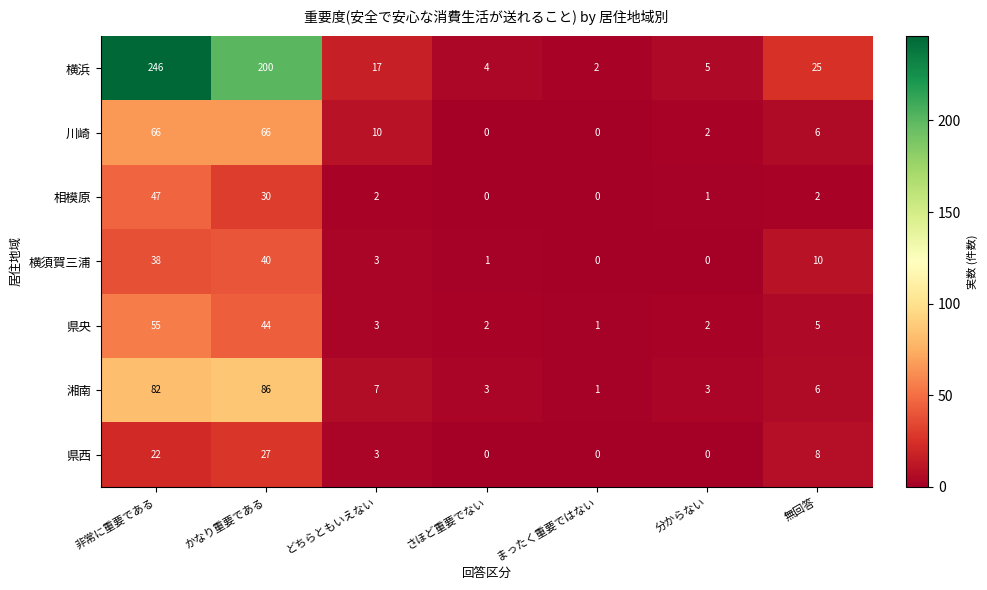

True or false: 横浜 has a value of 48 at かなり重要である.

False